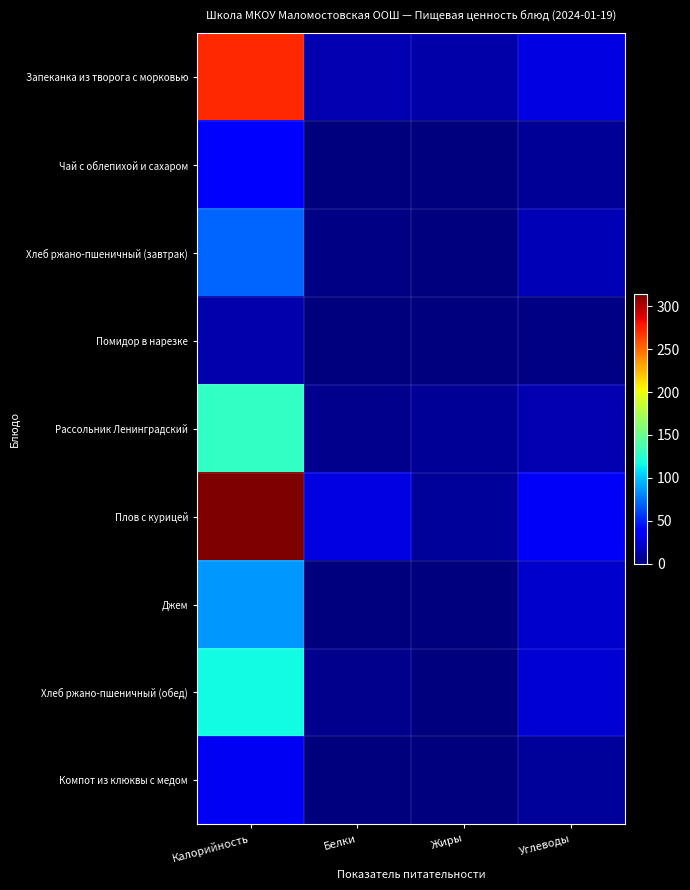

Which series has the largest total across all categories?

Плов с курицей